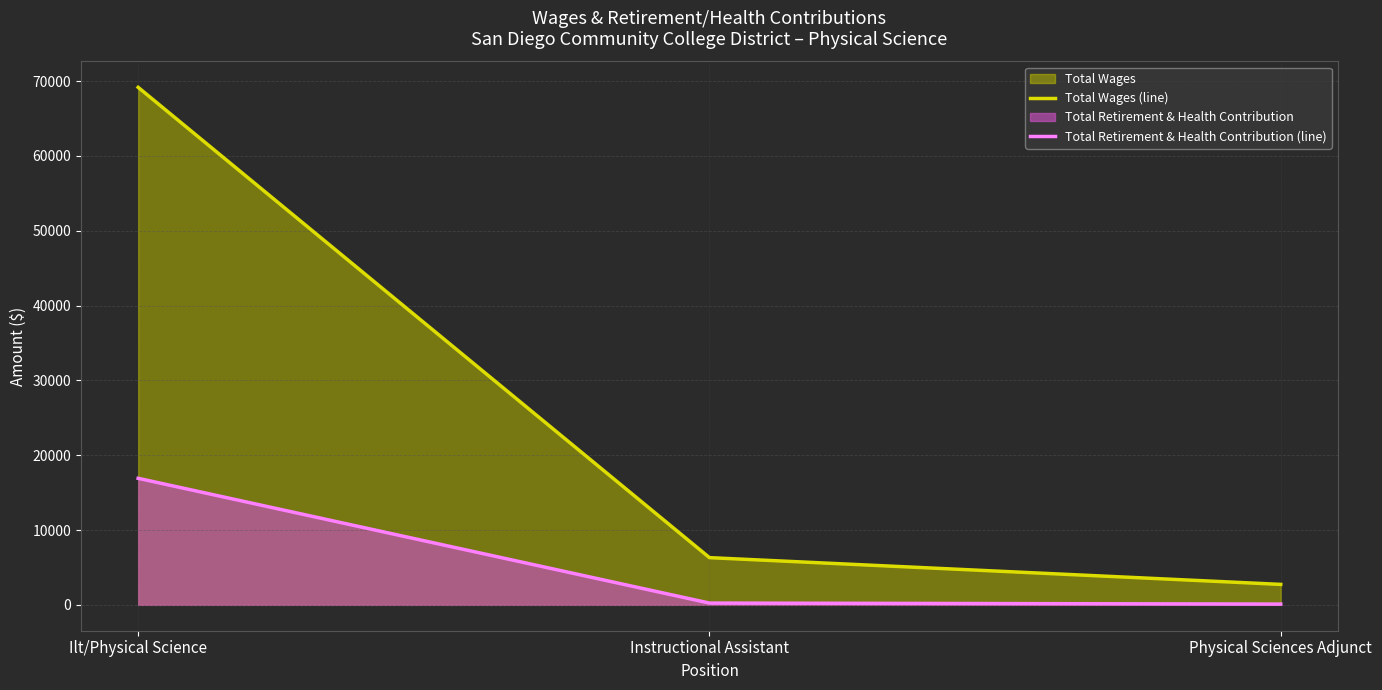

What is the sum of all Total Retirement & Health Contribution (line) values?

17253